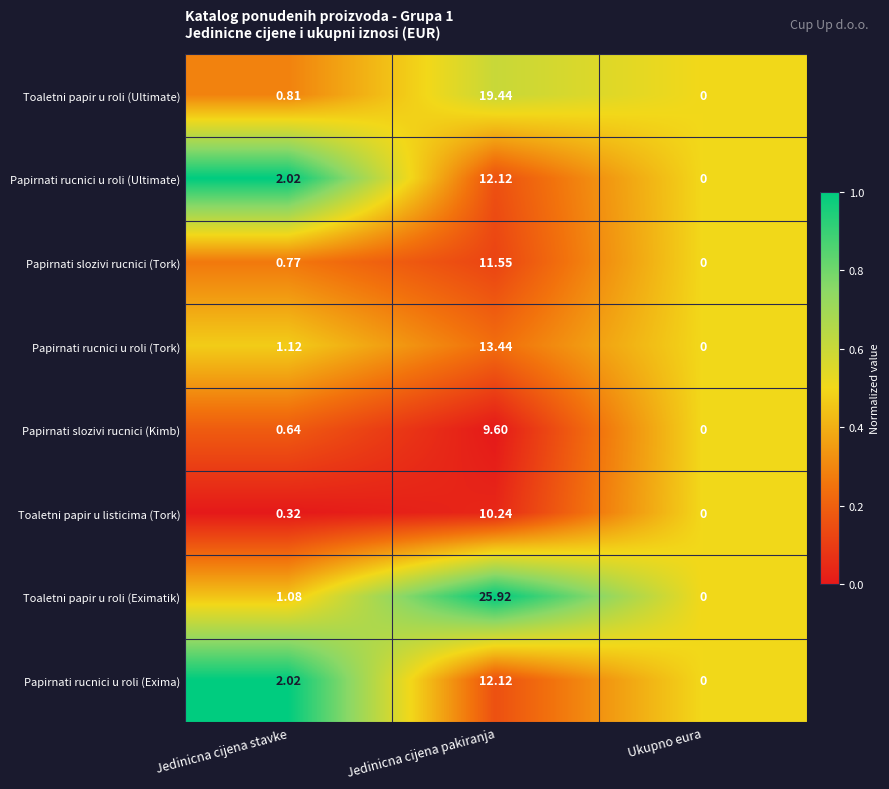

How many series are shown in this chart?

8